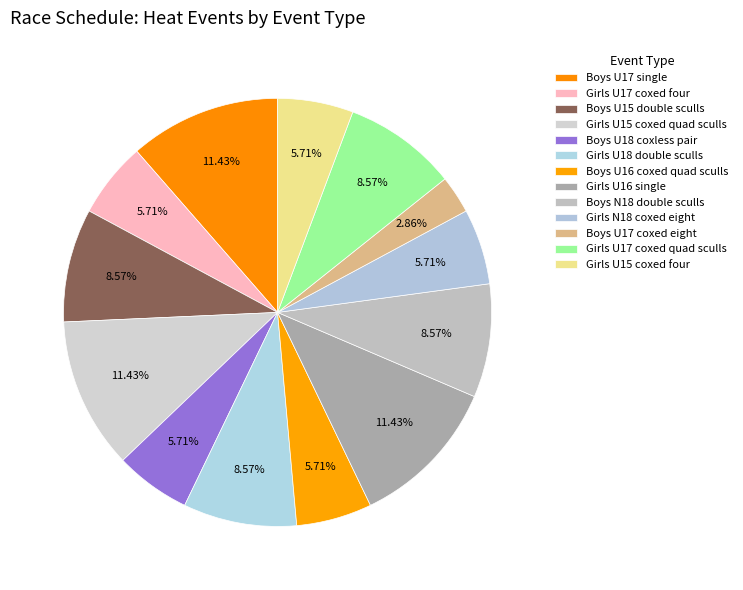

How many segments does this pie chart have?

13